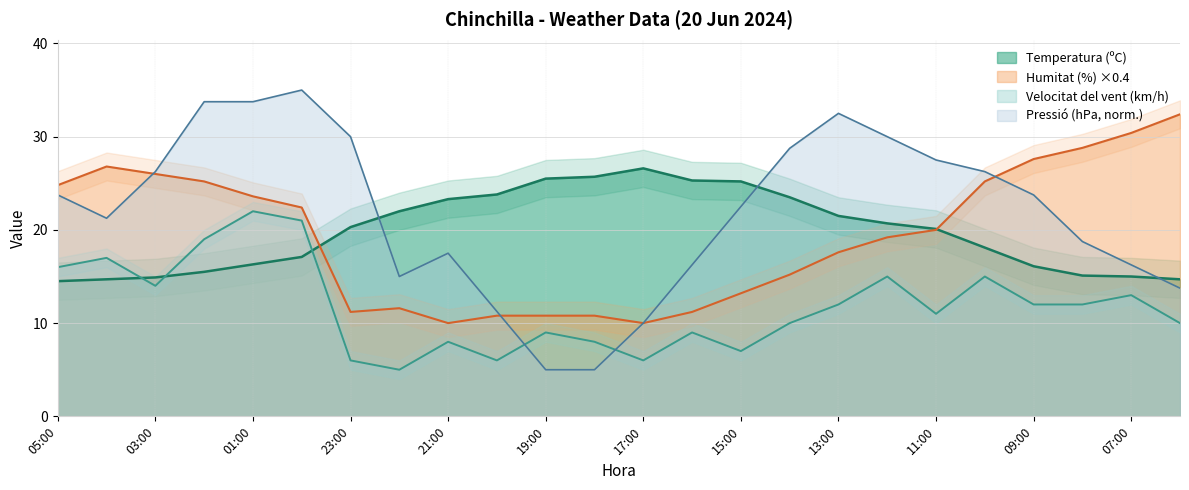

Which category has the lowest value across all series?

22:00